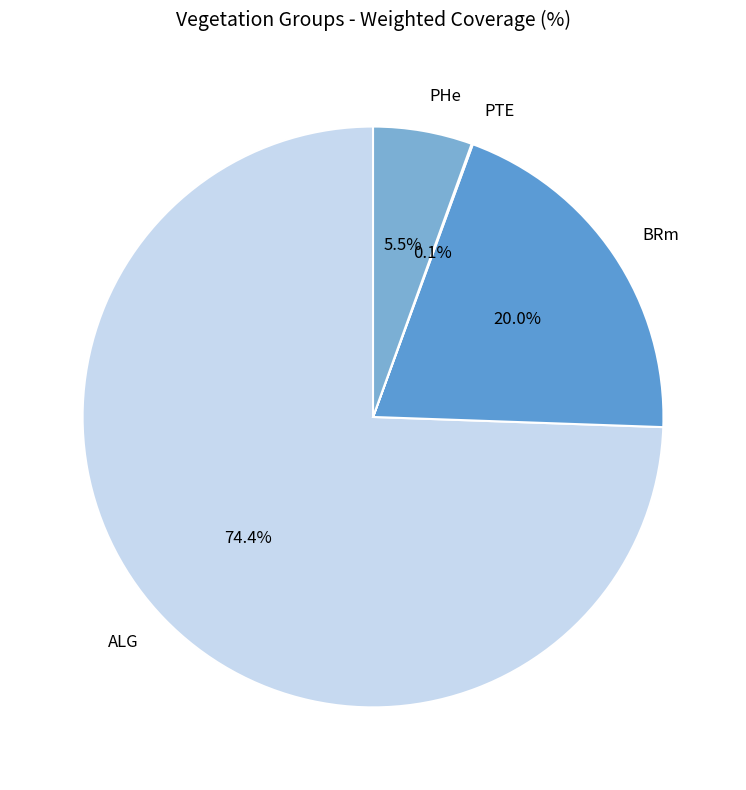

Which category has the biggest portion of the pie?

ALG